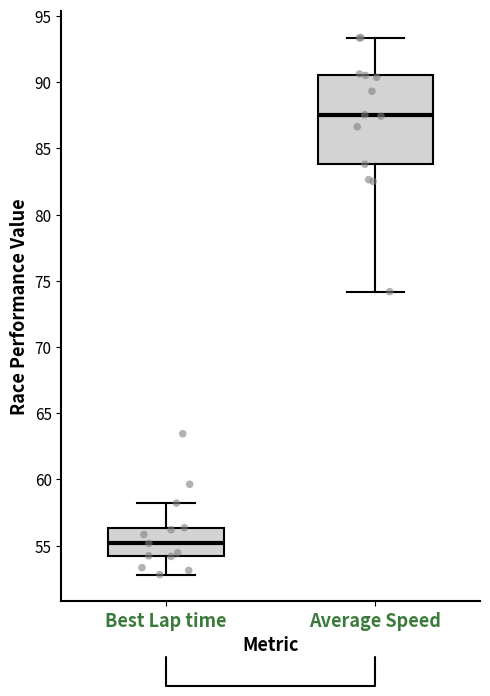

Where does the upper whisker of the box for Best Lap time end on the y-axis? The values are not printed on the chart, so give them approximately, as read against the axis.

58.0